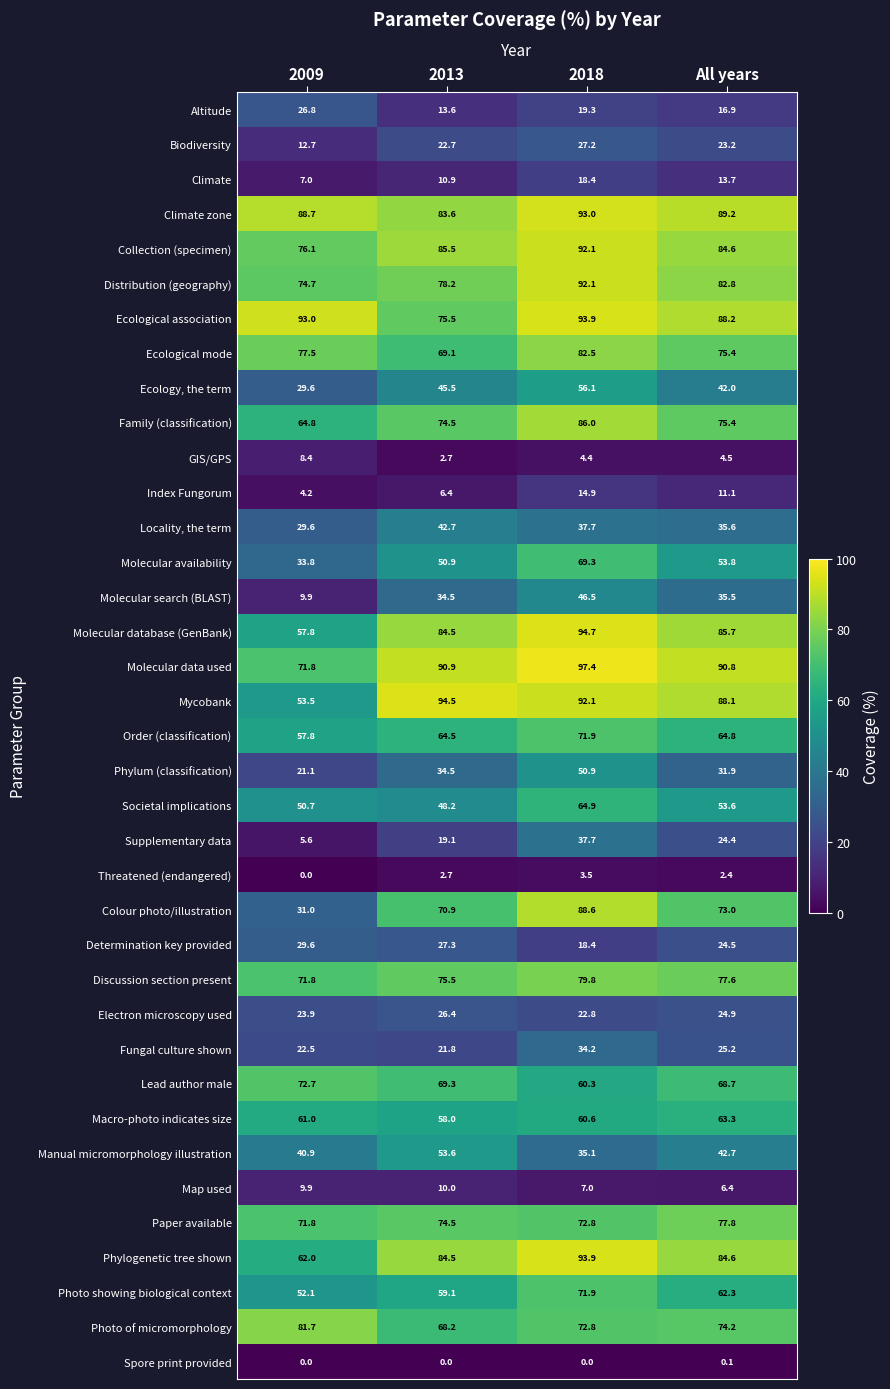

The Molecular search (BLAST) series shows 17.4 at 2009. True or false?

False